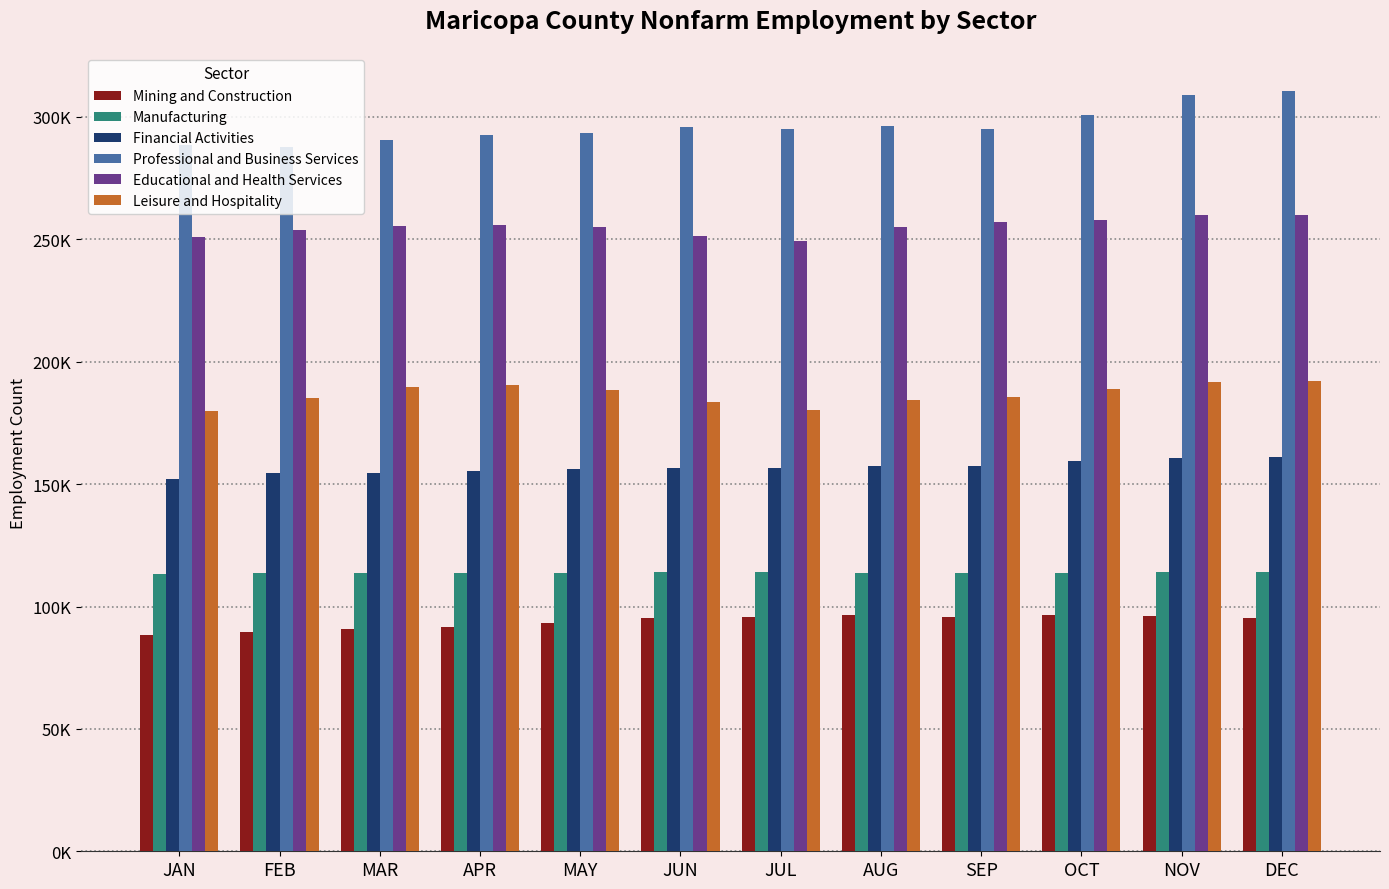

Where is Leisure and Hospitality nearest to the value 186150?

SEP